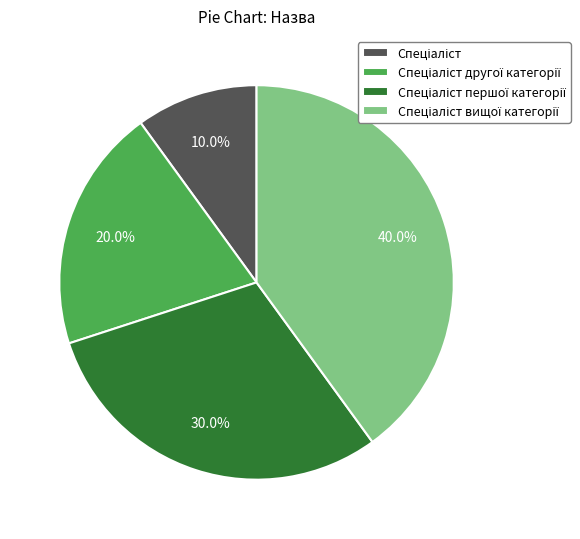

Does any single category account for the majority?

No